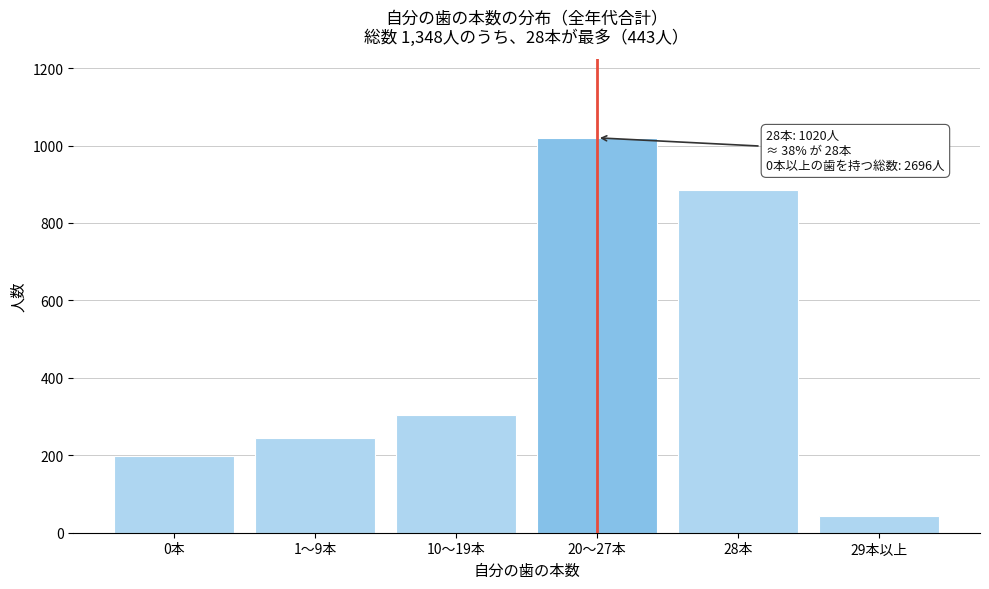

Reading left to right, list all the values displayed in this chart.

198	244	304	1020	886	44